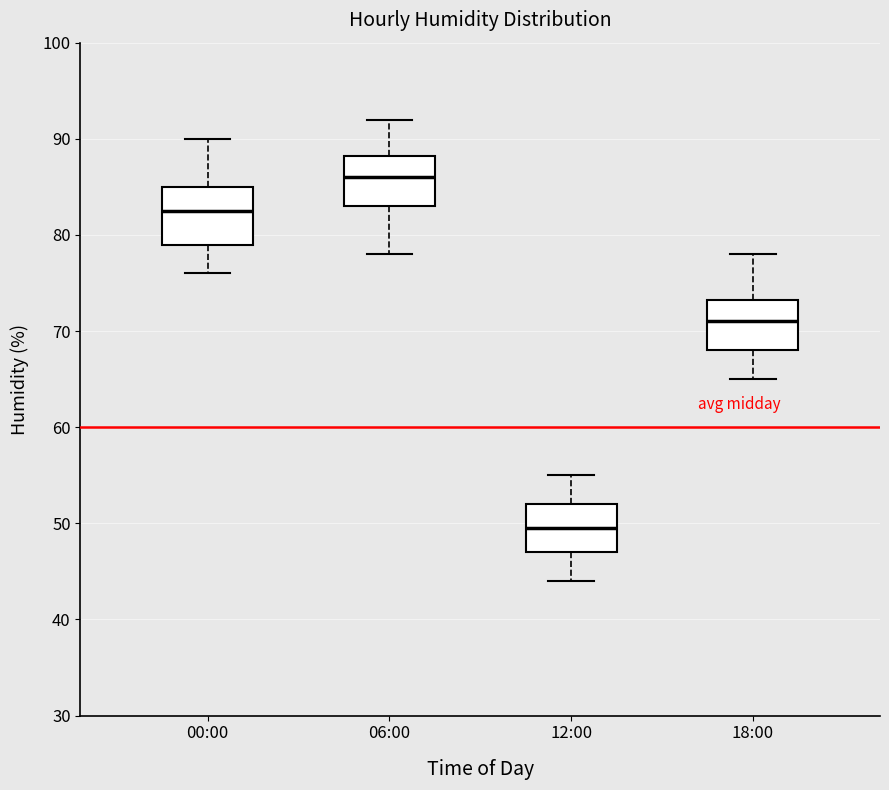

Reading left to right, transcribe this box plot: for each box, give where its median line is, the range the box spans, and where its two whiskers end, as read against the y-axis. The values are not printed on the chart, so give them approximately, as read against the axis.

00:00: median 83, box 79 to 85, whiskers 76 to 90
06:00: median 86, box 83 to 88, whiskers 78 to 92
12:00: median 50, box 47 to 52, whiskers 44 to 55
18:00: median 71, box 68 to 73, whiskers 65 to 78